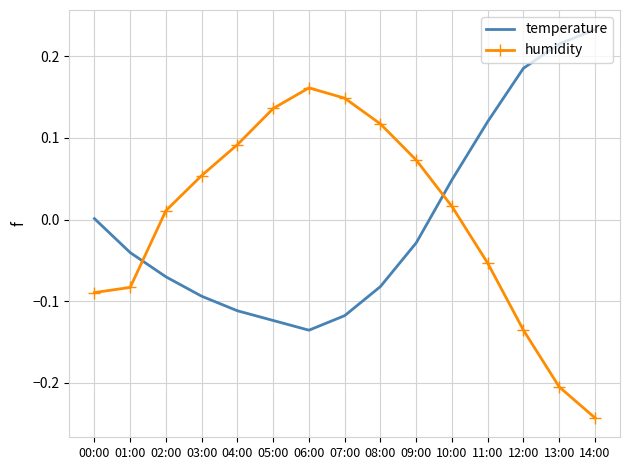

Which category has the highest value in the humidity series?

06:00